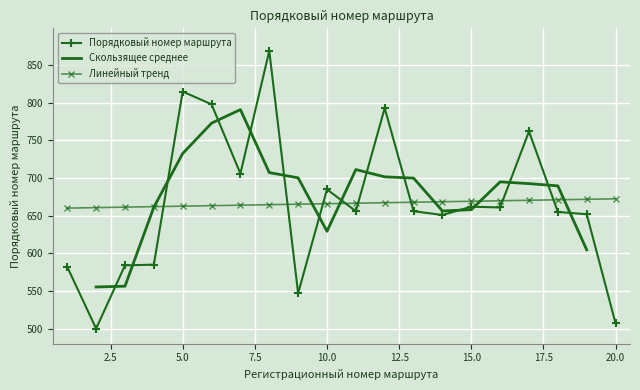

What is the average value?

666